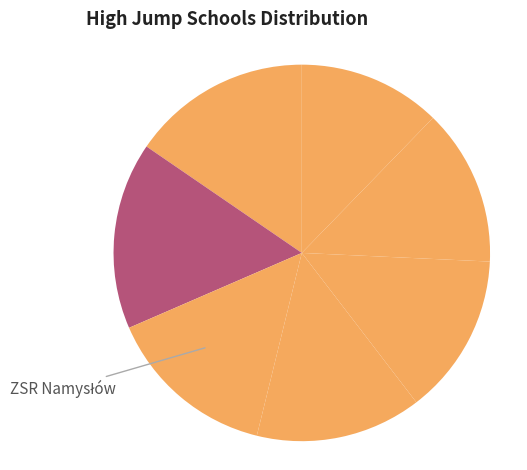

How many segments does this pie chart have?

7